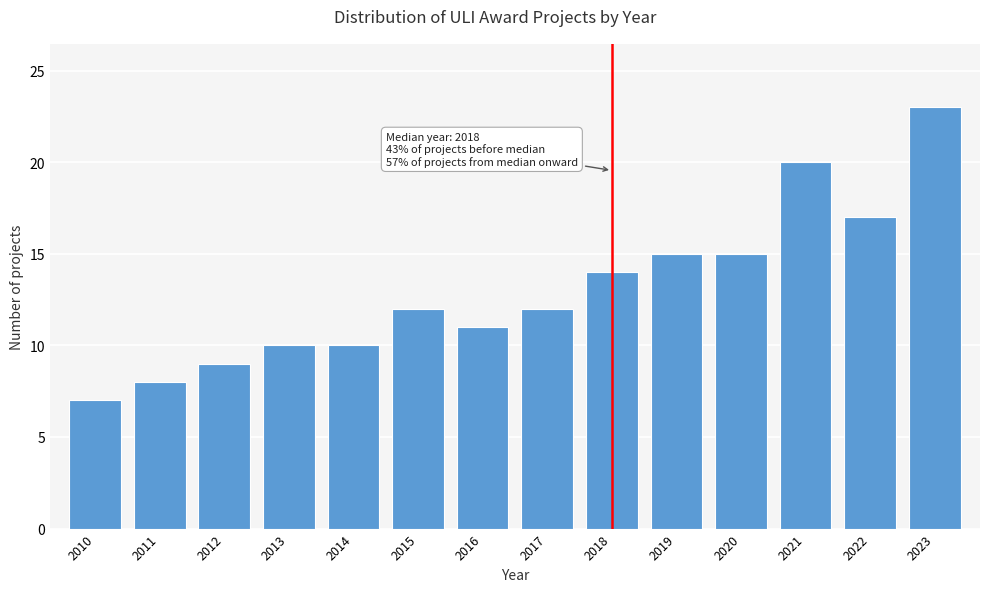

Reading left to right, what are all the values shown in this chart?

7	8	9	10	10	12	11	12	14	15	15	20	17	23